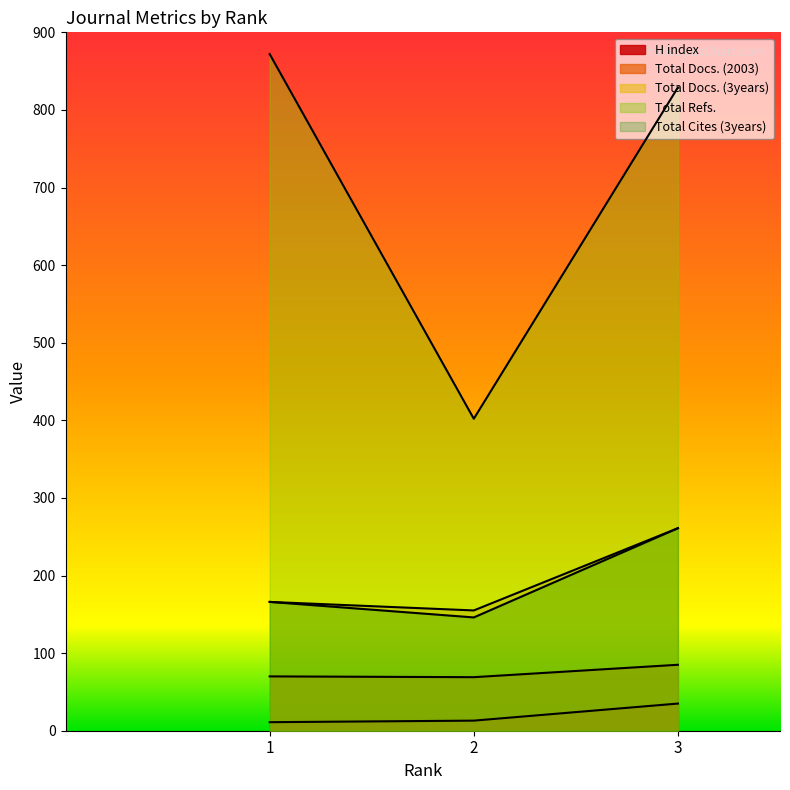

Which series changed the most between 1 and 2?

Total Refs.